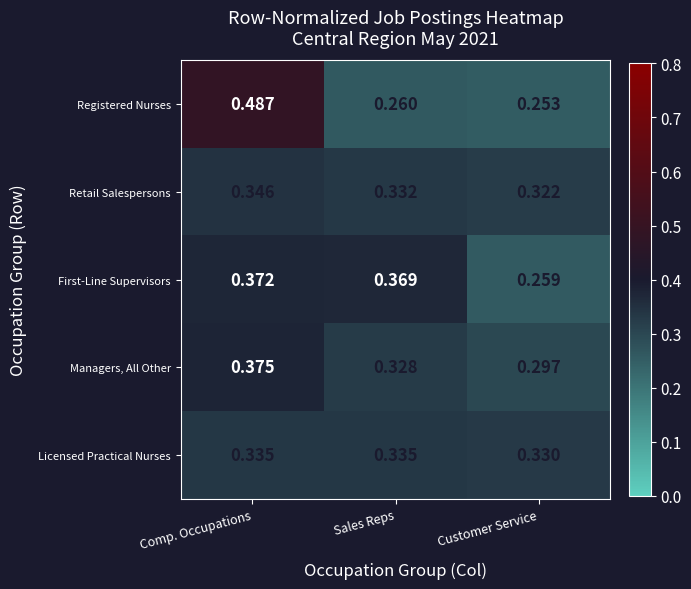

Which series changed the most between Comp. Occupations and Customer Service?

Registered Nurses